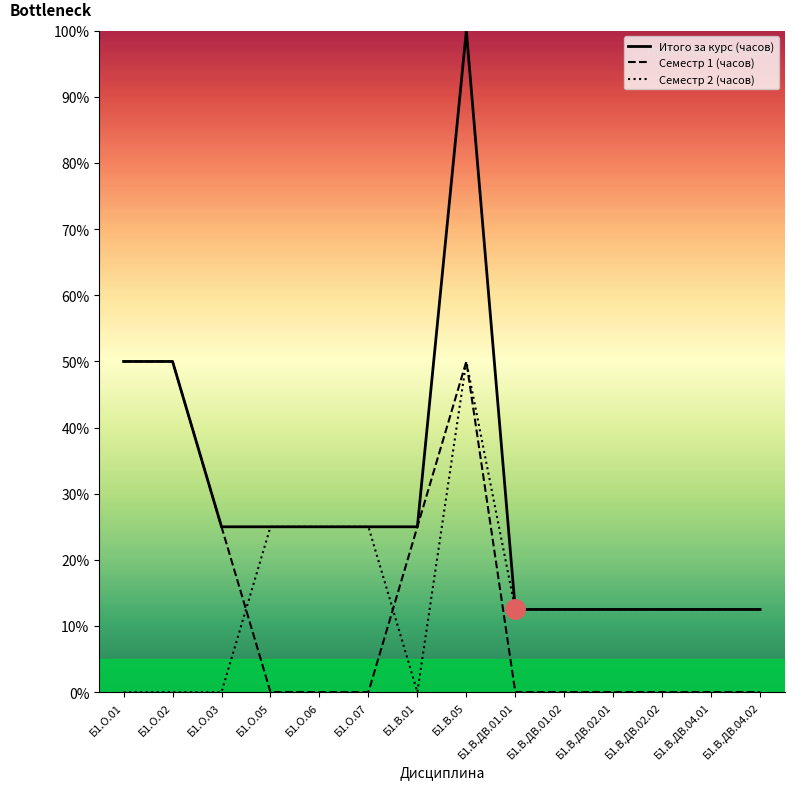

Which has a higher value, Б1.О.03 or Б1.В.ДВ.02.02?

Б1.О.03